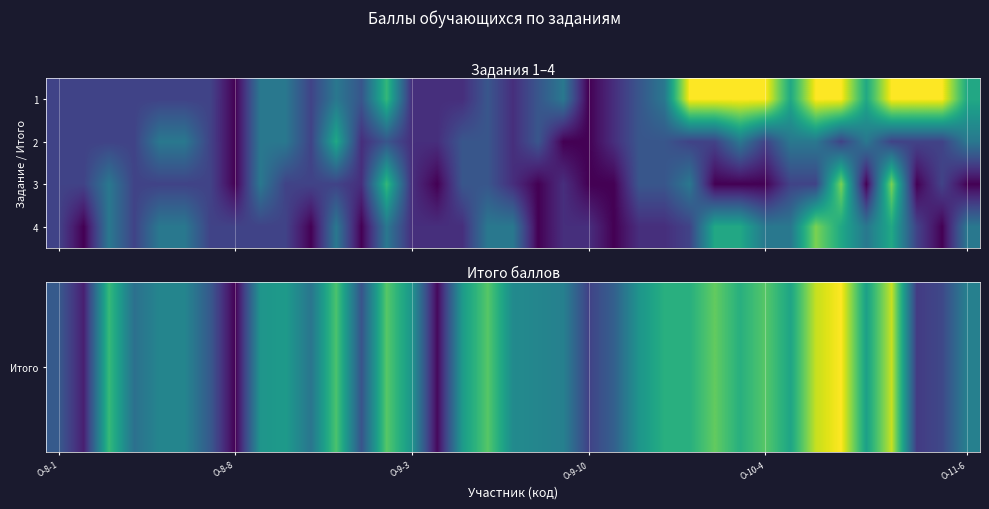

Count the number of data series in this chart.

4